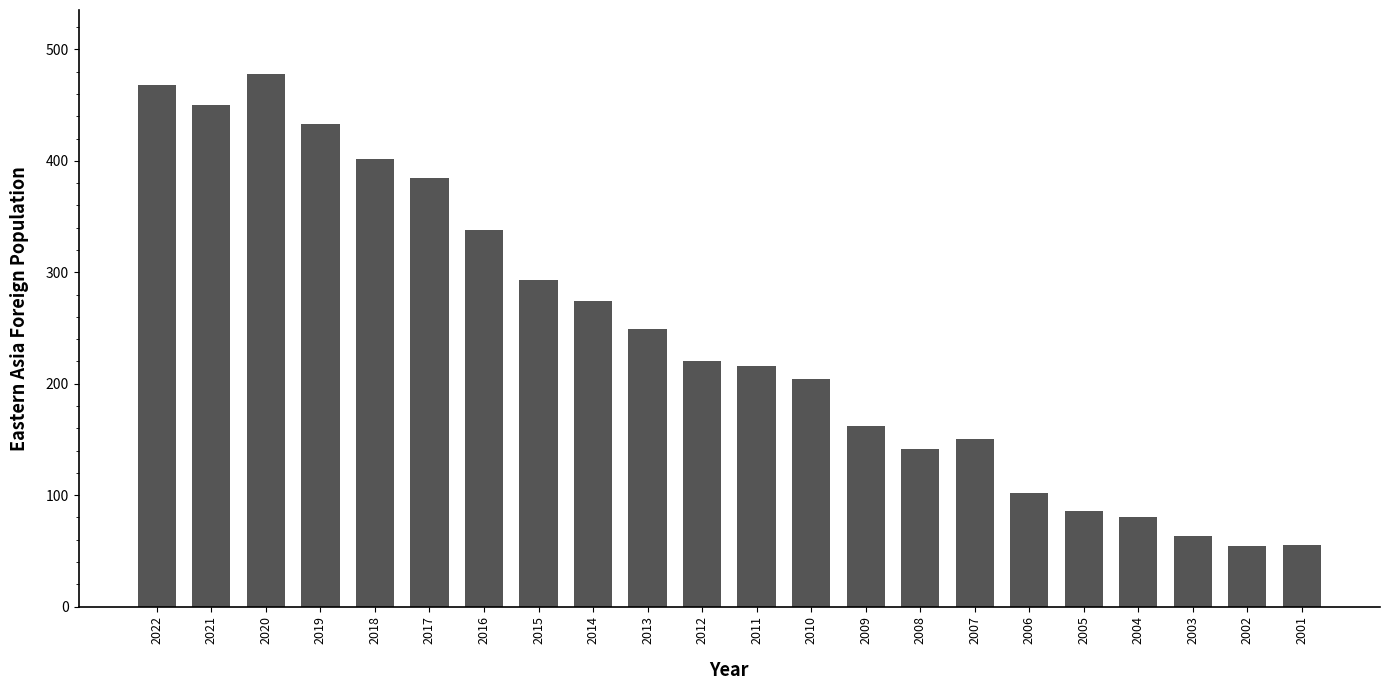

At which label is the value closest to 266?

2014